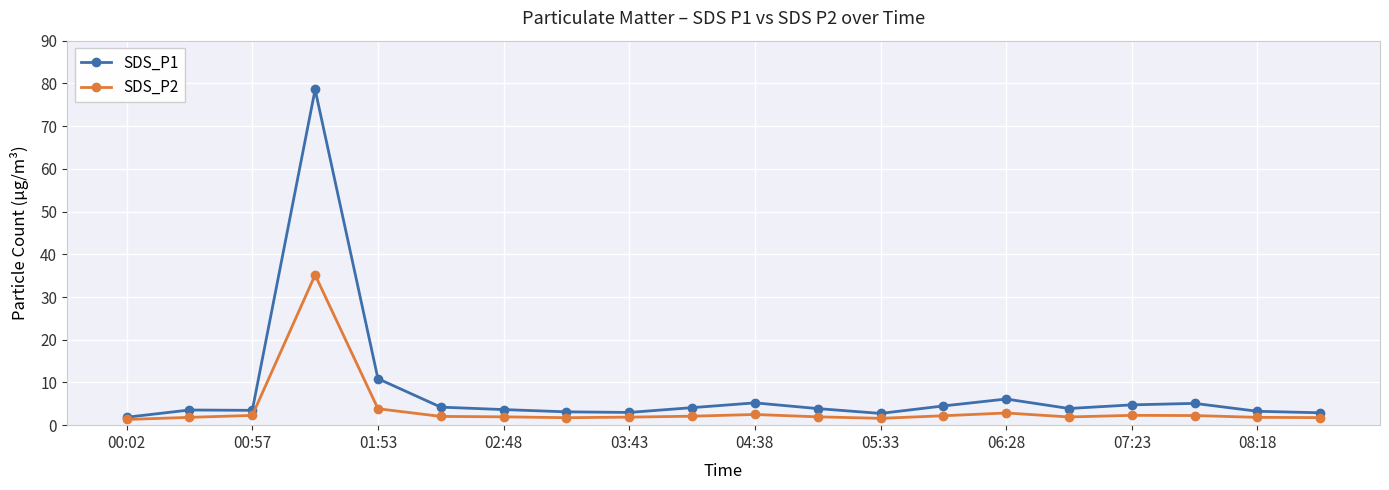

What is the value of the SDS_P2 point at the 19th from the left?

1.8